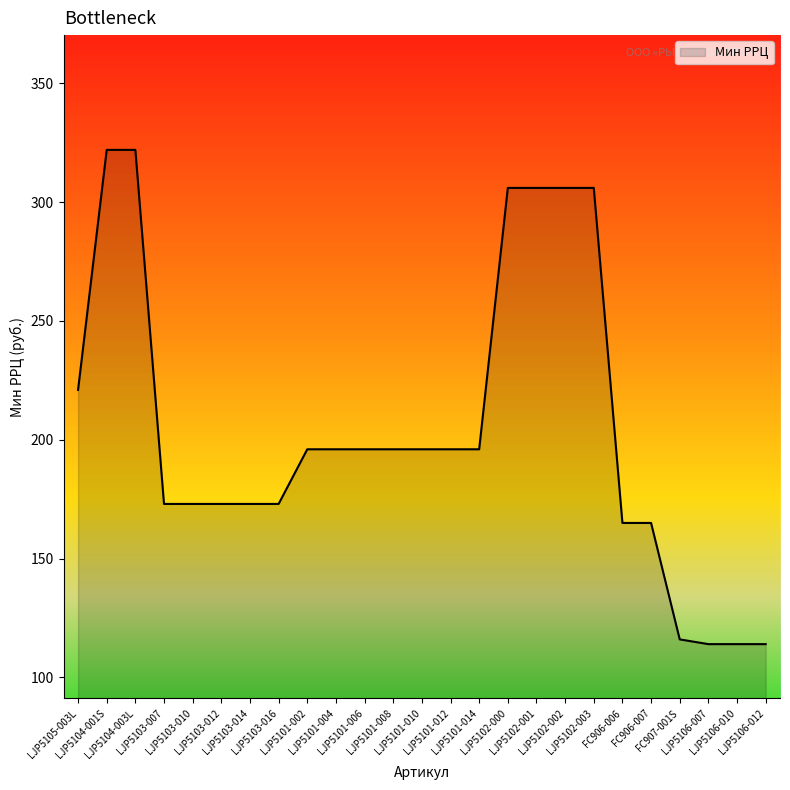

Count the number of categories in the chart.

25